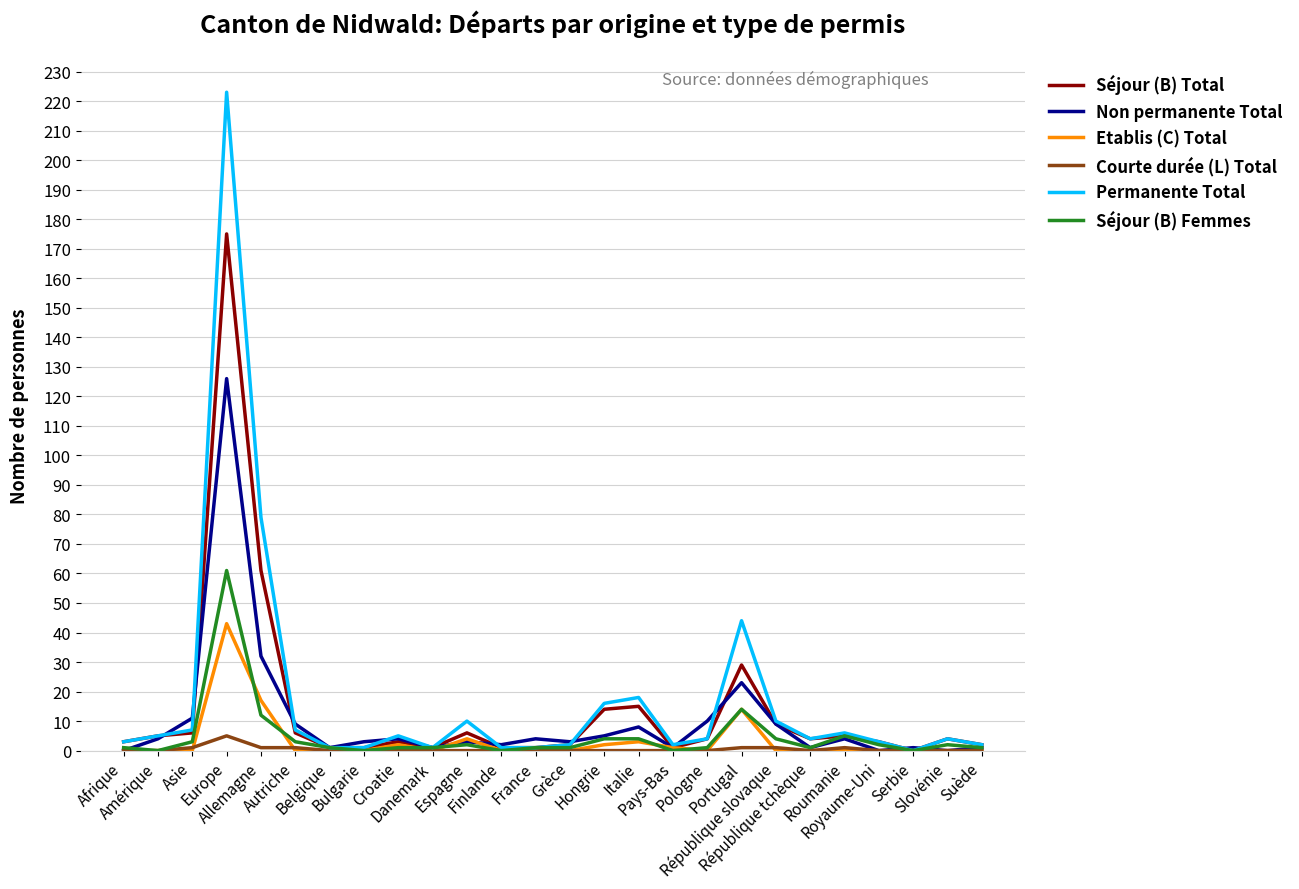

The Séjour (B) Femmes series shows 4 at Italie. True or false?

True